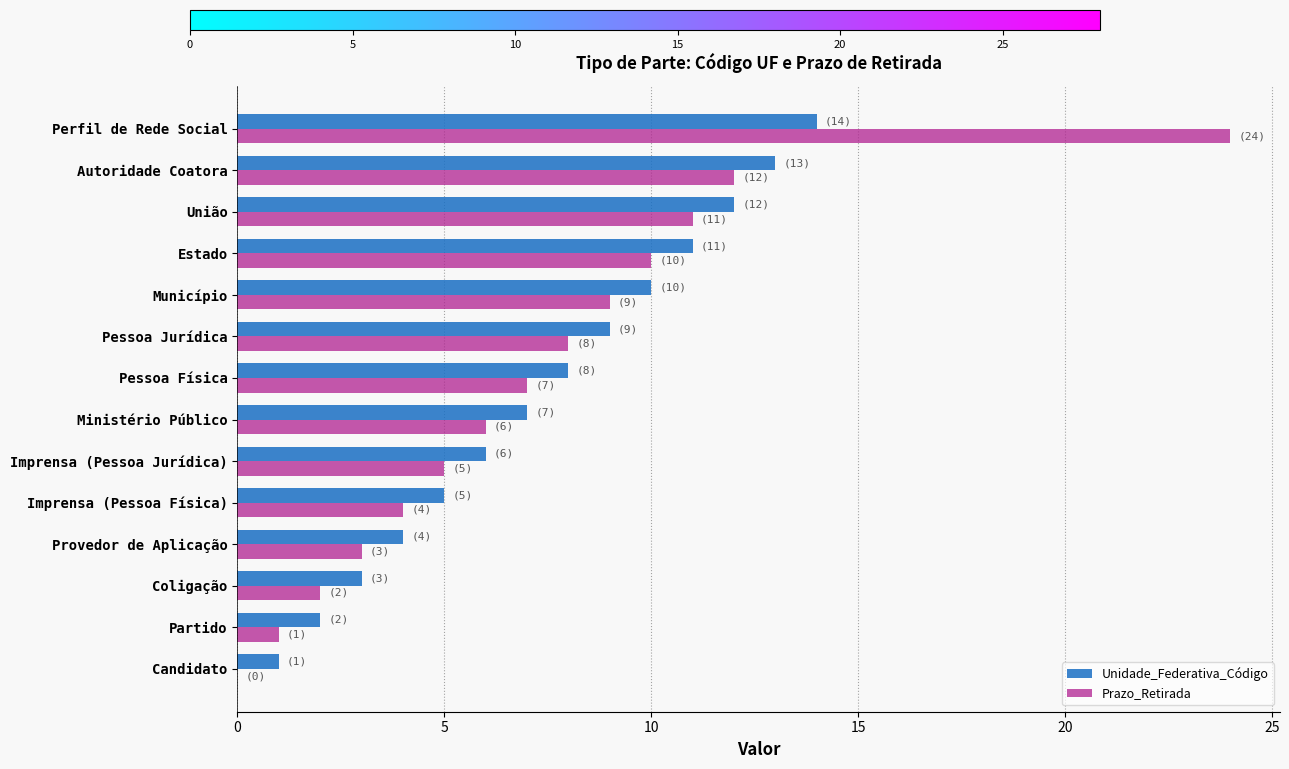

At which category does the chart reach its peak across all series?

Perfil de Rede Social